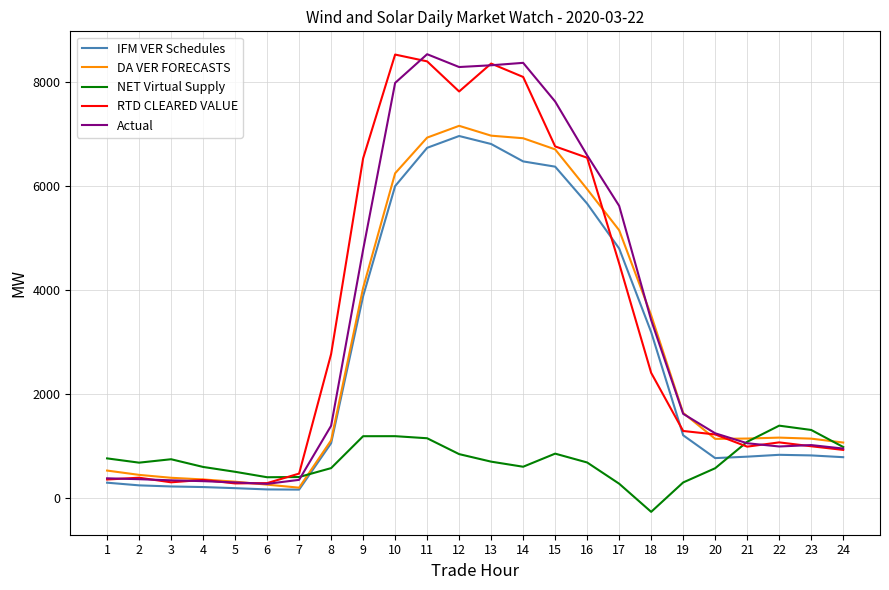

What is the total value across all series at 10?

29977.0